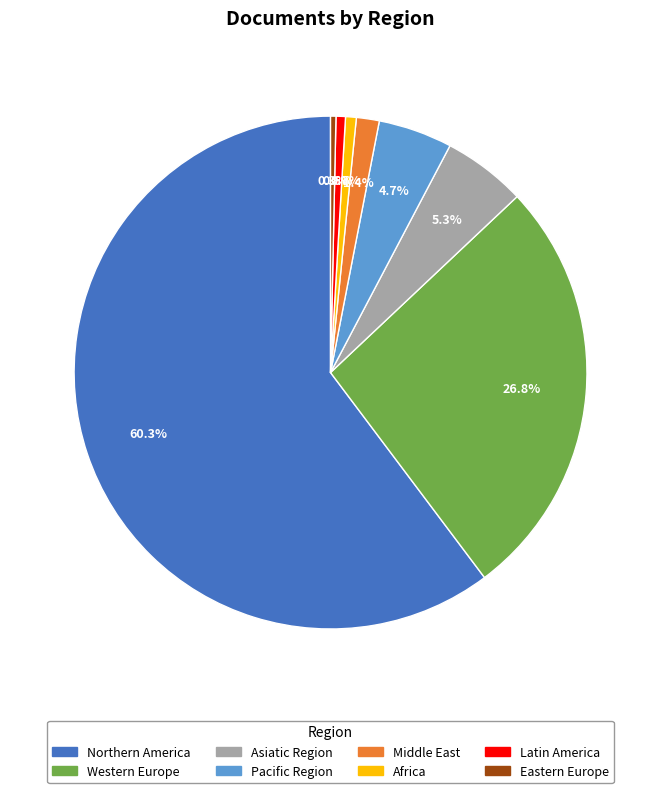

True or false: Northern America accounts for 60% of the total.

True